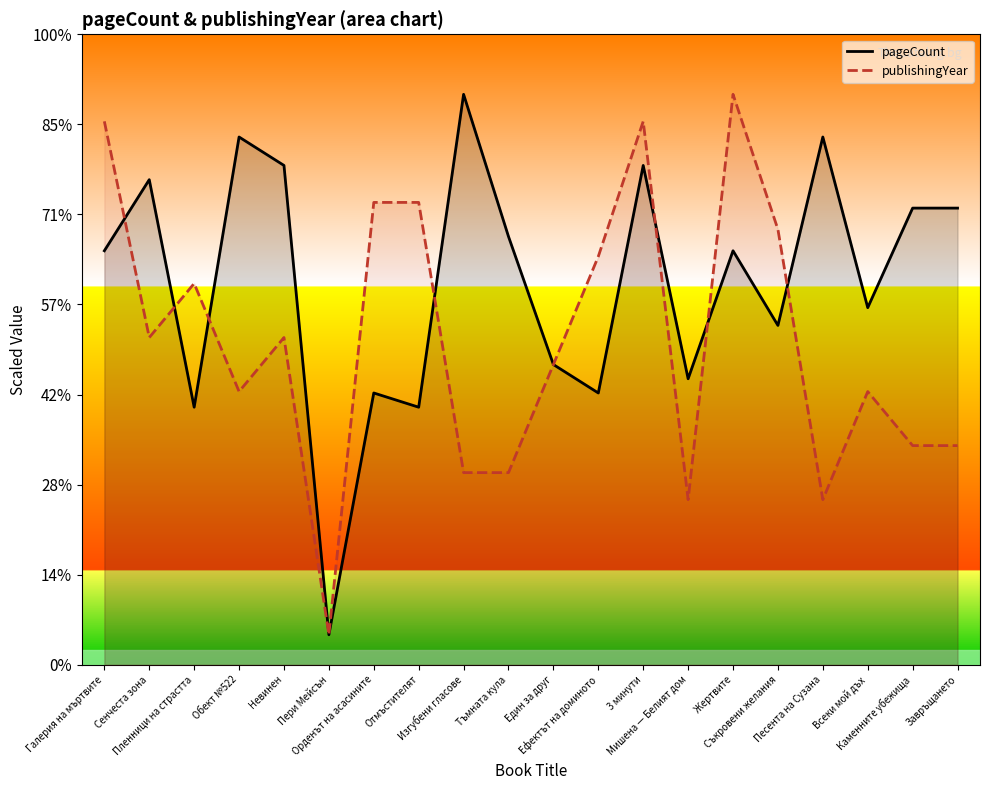

Where is publishingYear nearest to the value 1000?

Един за друг